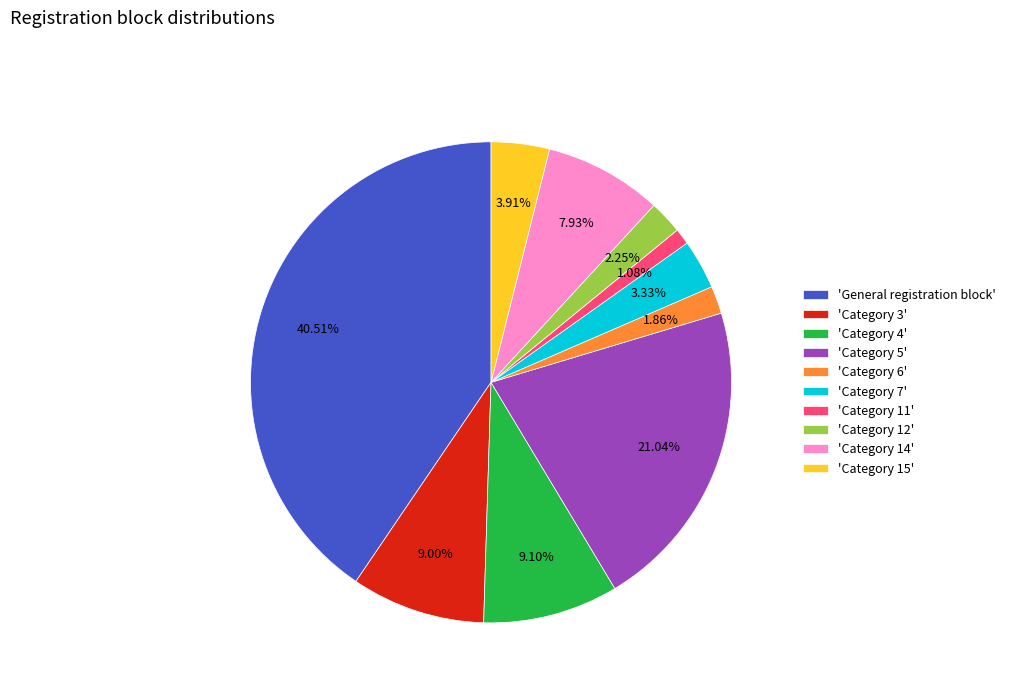

Is there a majority slice in this chart?

No